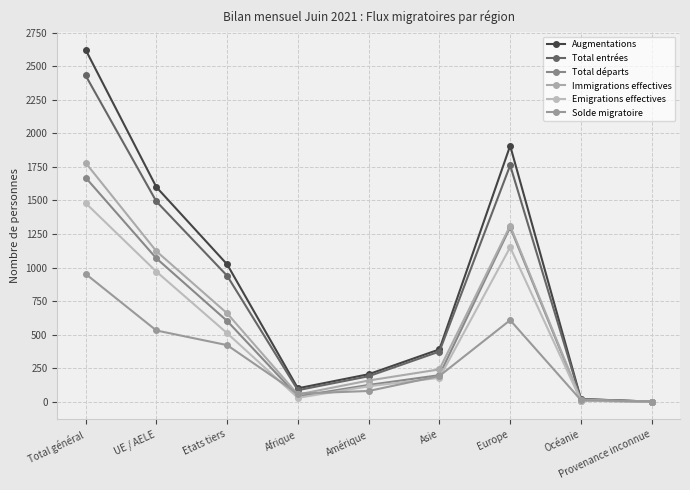

What is the sum of all Total entrées values?

7296